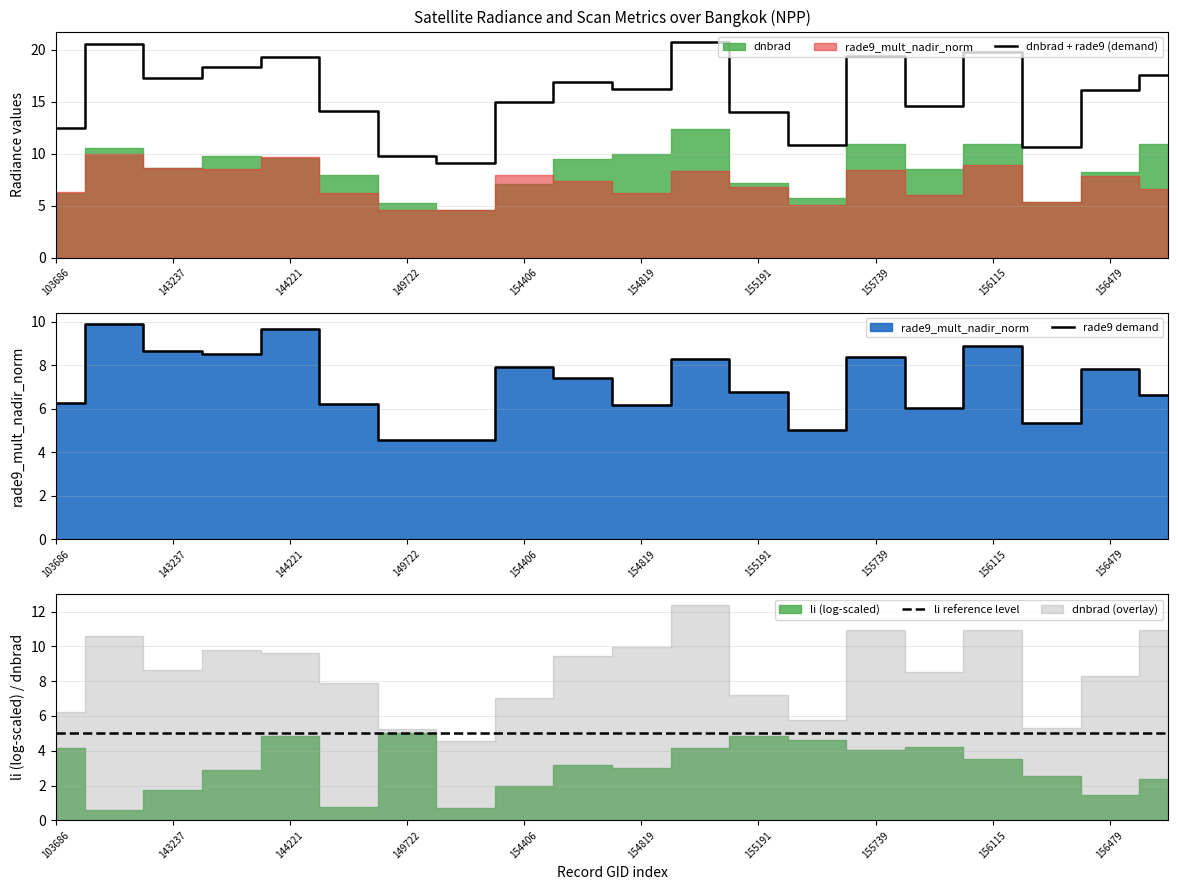

What is the minimum value for dnbrad + rade9 (demand)?

9.1